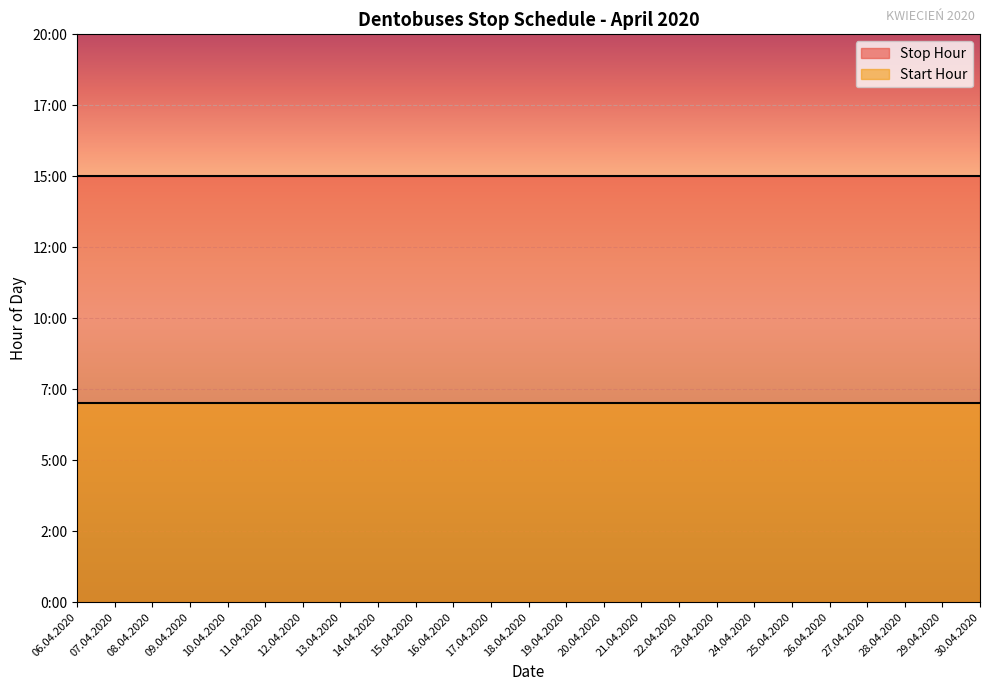

What are all the series names shown in the legend?

Stop Hour, Start Hour